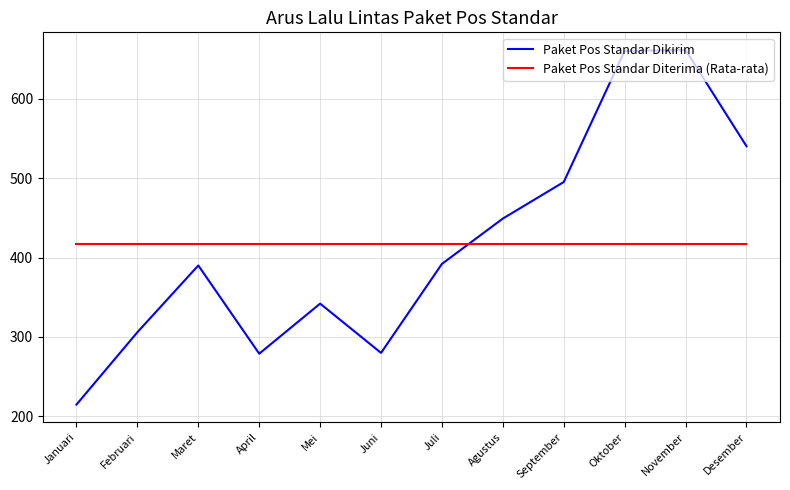

Rank the categories by value from highest to lowest.

November, Oktober, Desember, September, Agustus, Juli, Maret, Mei, Februari, Juni, April, Januari